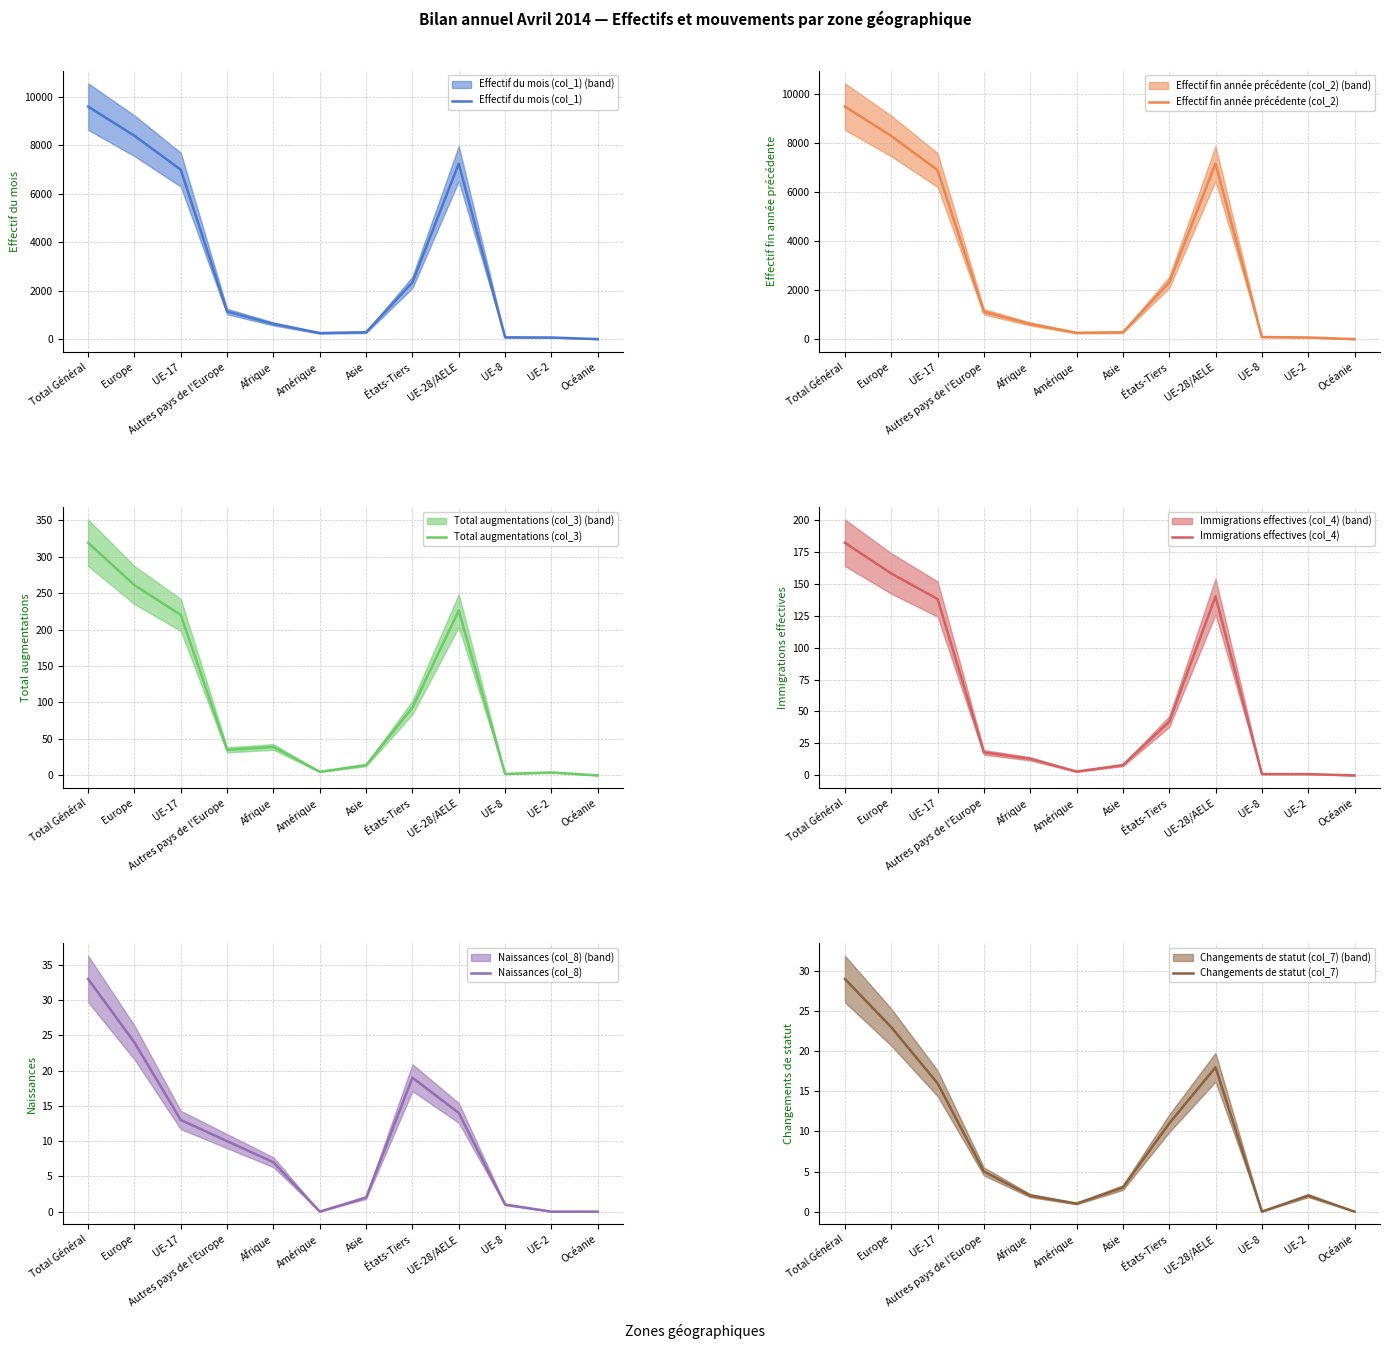

Reading left to right, transcribe all the data shown in this chart.

Effectif du mois (col_1): Total Général=9592	Europe=8389	UE-17=6992	Autres pays de l'Europe=1147	Afrique=638	Amérique=261	Asie=292	États-Tiers=2350	UE-28/AELE=7242	UE-8=85	UE-2=78	Océanie=11
Effectif fin année précédente (col_2): Total Général=9476	Europe=8281	UE-17=6891	Autres pays de l'Europe=1123	Afrique=627	Amérique=268	Asie=287	États-Tiers=2318	UE-28/AELE=7158	UE-8=95	UE-2=79	Océanie=11
Total augmentations (col_3): Total Général=319	Europe=261	UE-17=220	Autres pays de l'Europe=35	Afrique=39	Amérique=5	Asie=14	États-Tiers=93	UE-28/AELE=226	UE-8=2	UE-2=4	Océanie=0
Immigrations effectives (col_4): Total Général=182	Europe=158	UE-17=138	Autres pays de l'Europe=18	Afrique=13	Amérique=3	Asie=8	États-Tiers=42	UE-28/AELE=140	UE-8=1	UE-2=1	Océanie=0
Naissances (col_8): Total Général=33	Europe=24	UE-17=13	Autres pays de l'Europe=10	Afrique=7	Amérique=0	Asie=2	États-Tiers=19	UE-28/AELE=14	UE-8=1	UE-2=0	Océanie=0
Changements de statut (col_7): Total Général=29	Europe=23	UE-17=16	Autres pays de l'Europe=5	Afrique=2	Amérique=1	Asie=3	États-Tiers=11	UE-28/AELE=18	UE-8=0	UE-2=2	Océanie=0